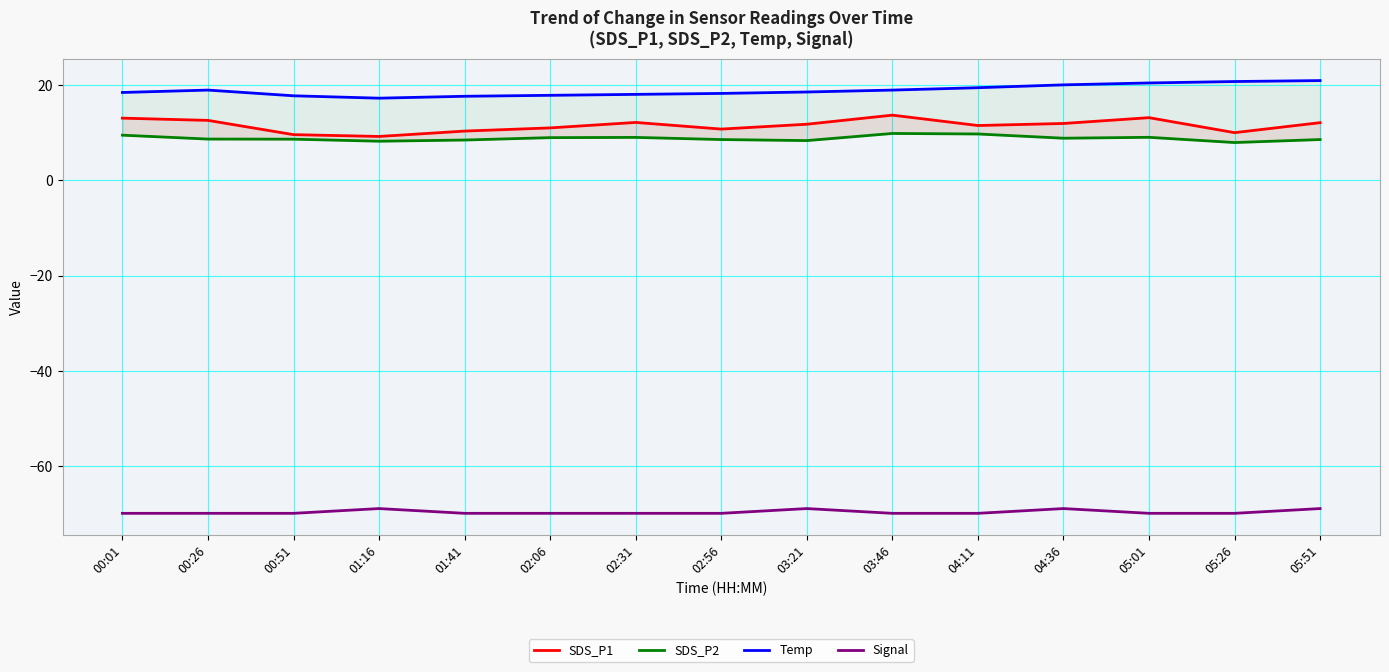

What is the spread (max minus min) of values at 05:51?

90.0